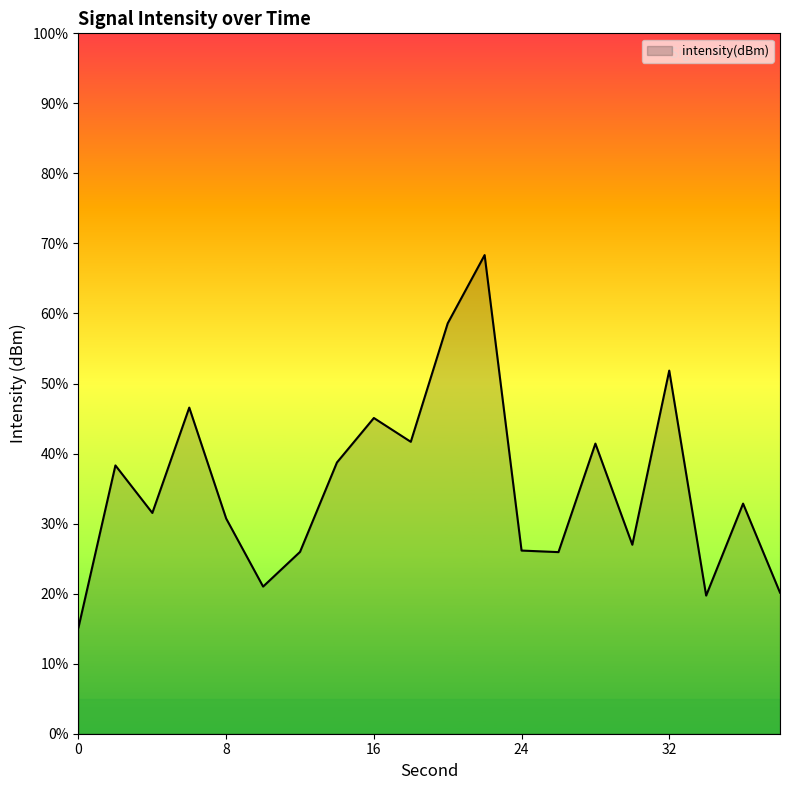

What is the difference between the maximum and minimum values?

53.2